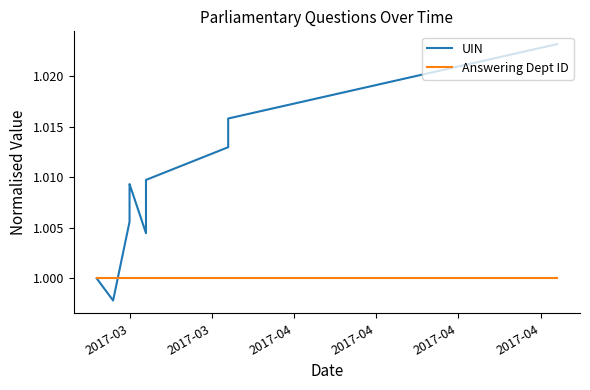

Is the value of UIN at 9 greater than the value of Answering Dept ID at 2017-03?

Yes